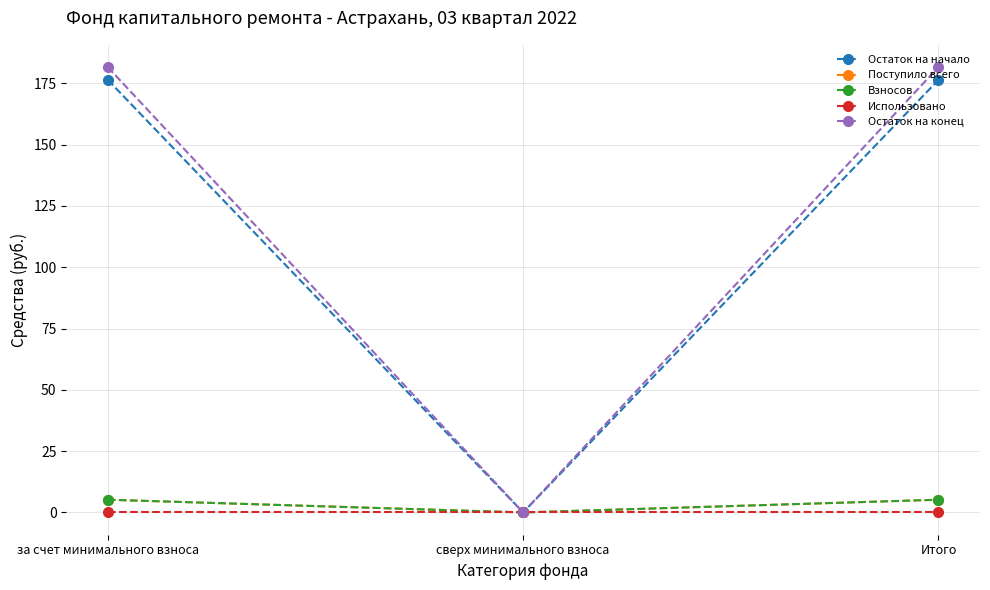

List the labels in order of Остаток на конец value, largest first.

за счет минимального взноса, Итого, сверх минимального взноса